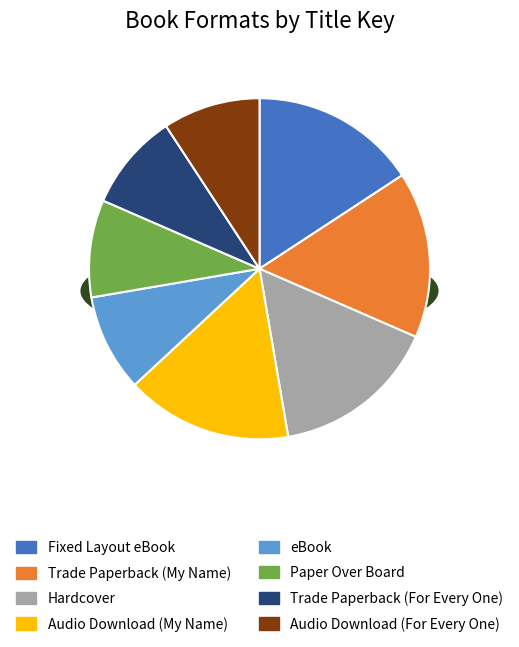

Does Trade Paperback (For) represent more than half of the total?

No